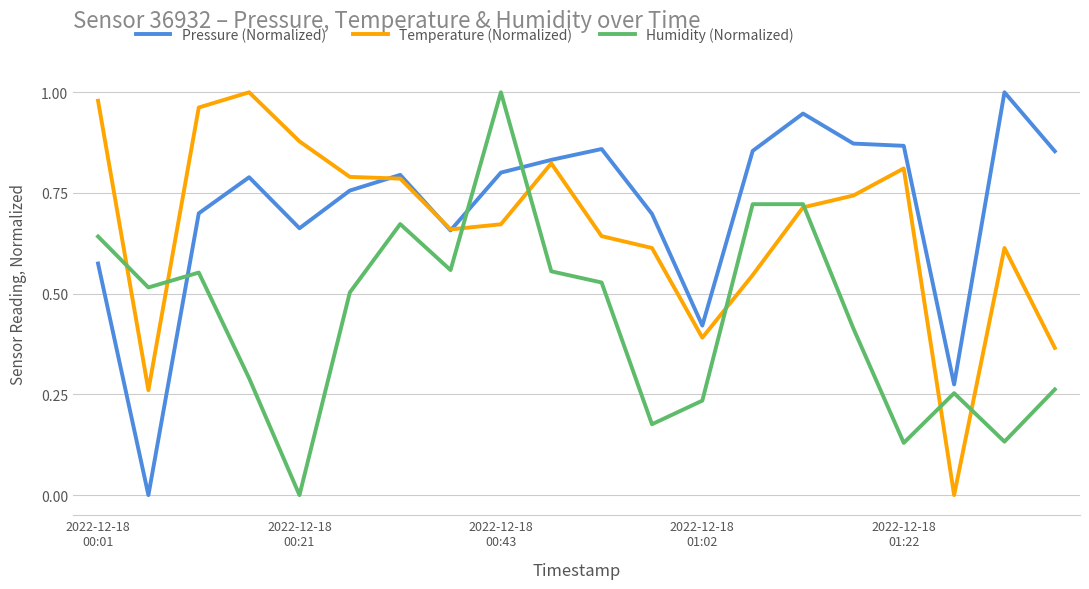

True or false: Humidity (Normalized) and Pressure (Normalized) intersect in this chart.

True